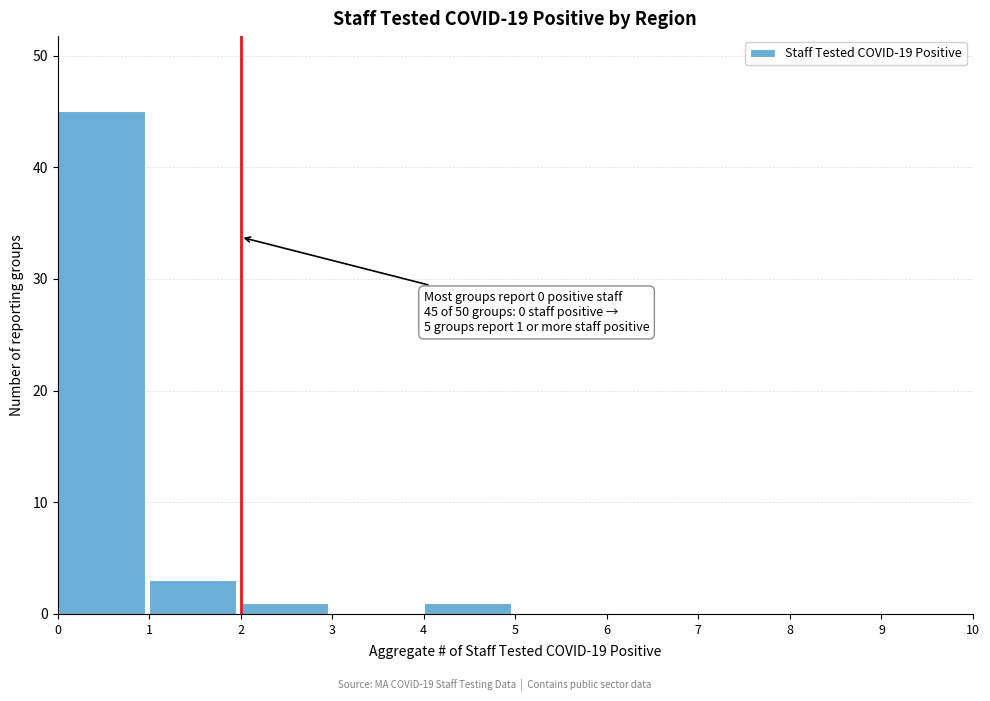

Reading left to right, what are all the values shown in this chart?

0=45	1=3	2=1	3=0	4=1	5=0	6=0	7=0	8=0	9=0